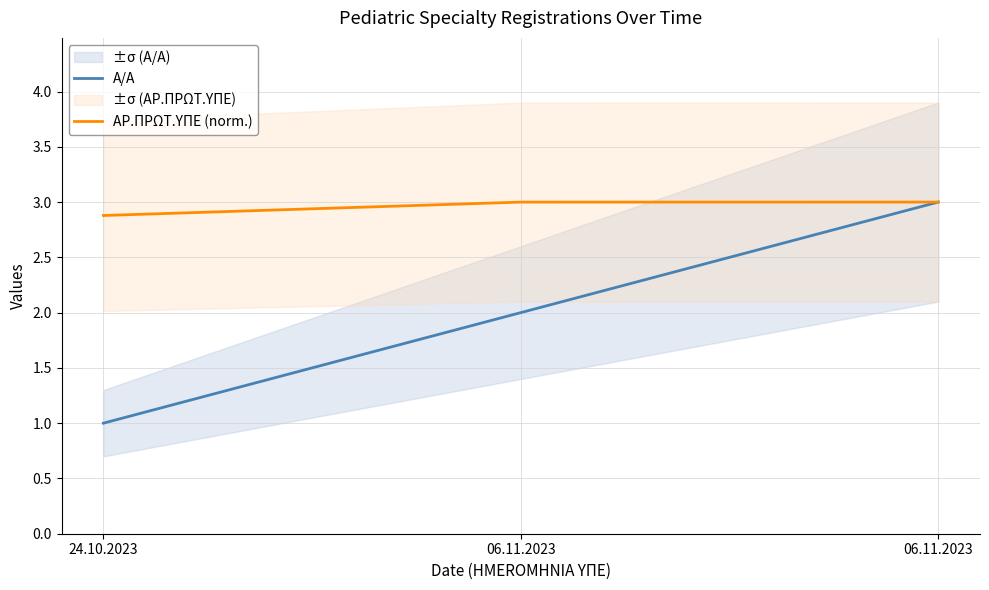

How many categories are shown in the chart?

3